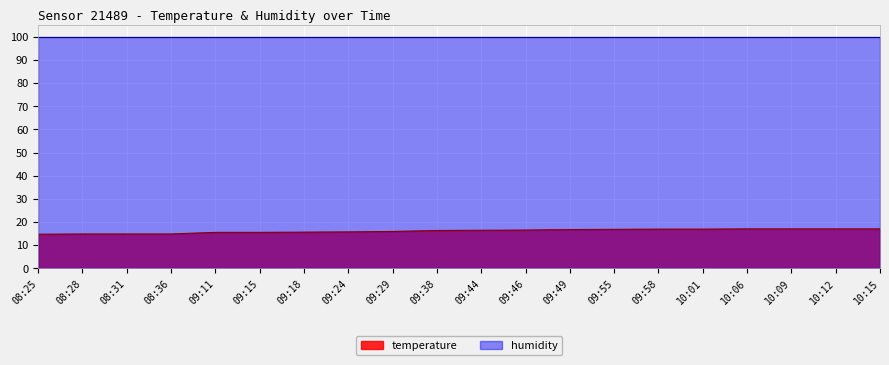

What position from the right is 09:29?

12